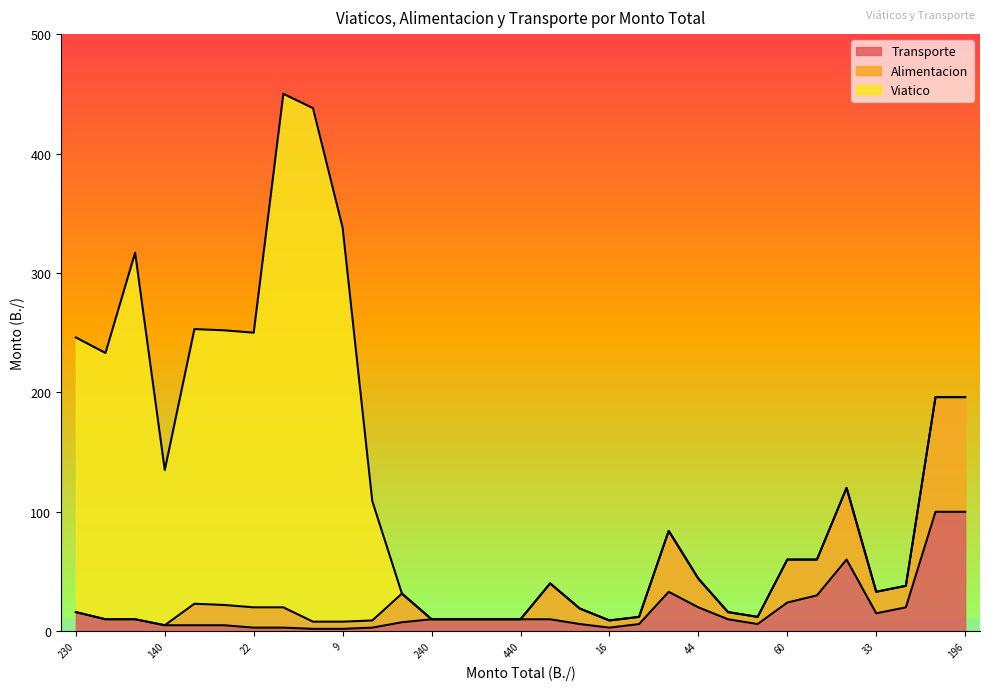

What is the difference between the Transporte values at 230 and 12?

10.0